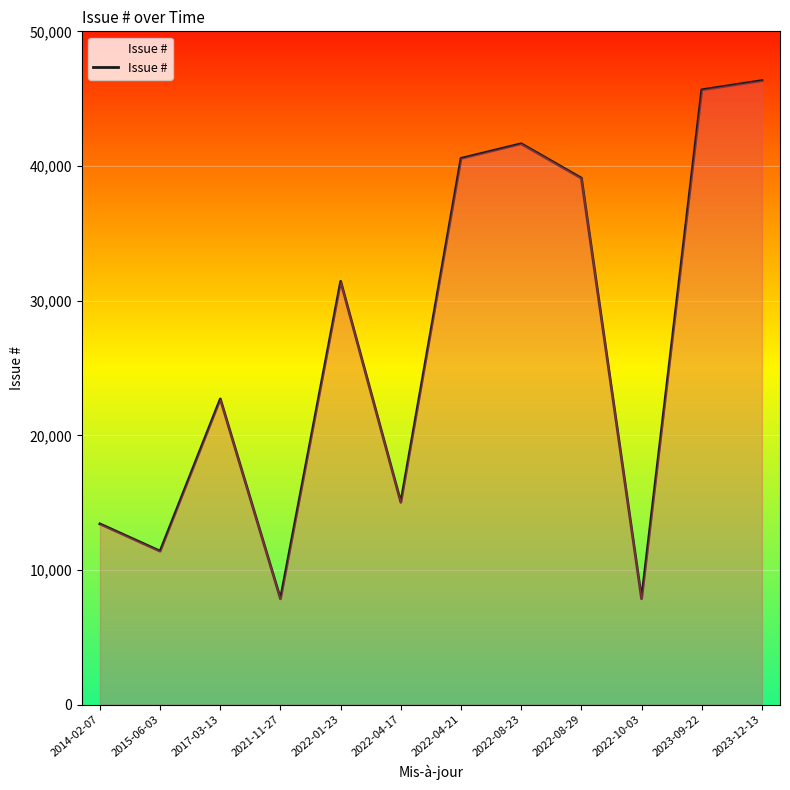

The value at 2021-11-27 is 2649. True or false?

False